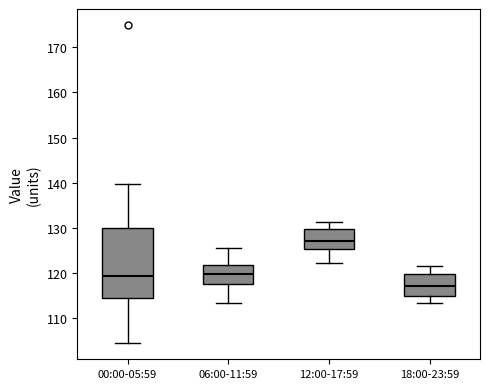

Reading left to right, transcribe this box plot: for each box, give where its median line is, the range the box spans, and where its two whiskers end, as read against the y-axis. The values are not printed on the chart, so give them approximately, as read against the axis.

00:00-05:59: median 119, box 114 to 130, whiskers 104 to 140
06:00-11:59: median 120, box 118 to 122, whiskers 113 to 126
12:00-17:59: median 127, box 125 to 130, whiskers 122 to 131
18:00-23:59: median 117, box 115 to 120, whiskers 113 to 122